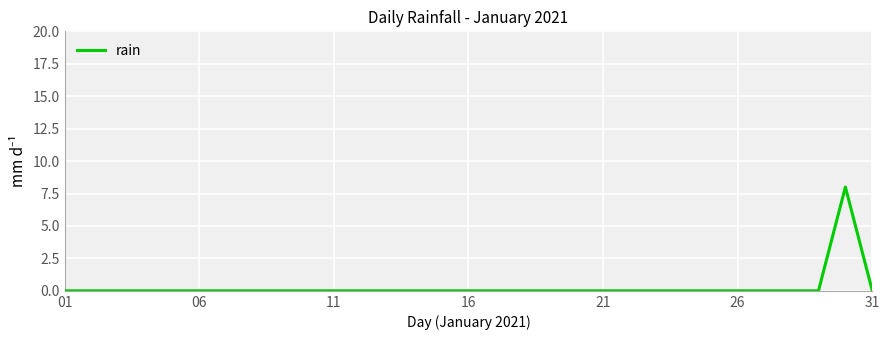

What is the difference between the maximum and minimum values?

8